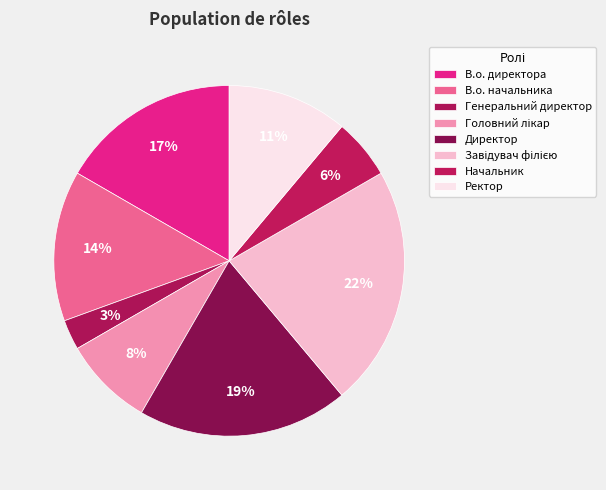

How many slices are in this pie chart?

8